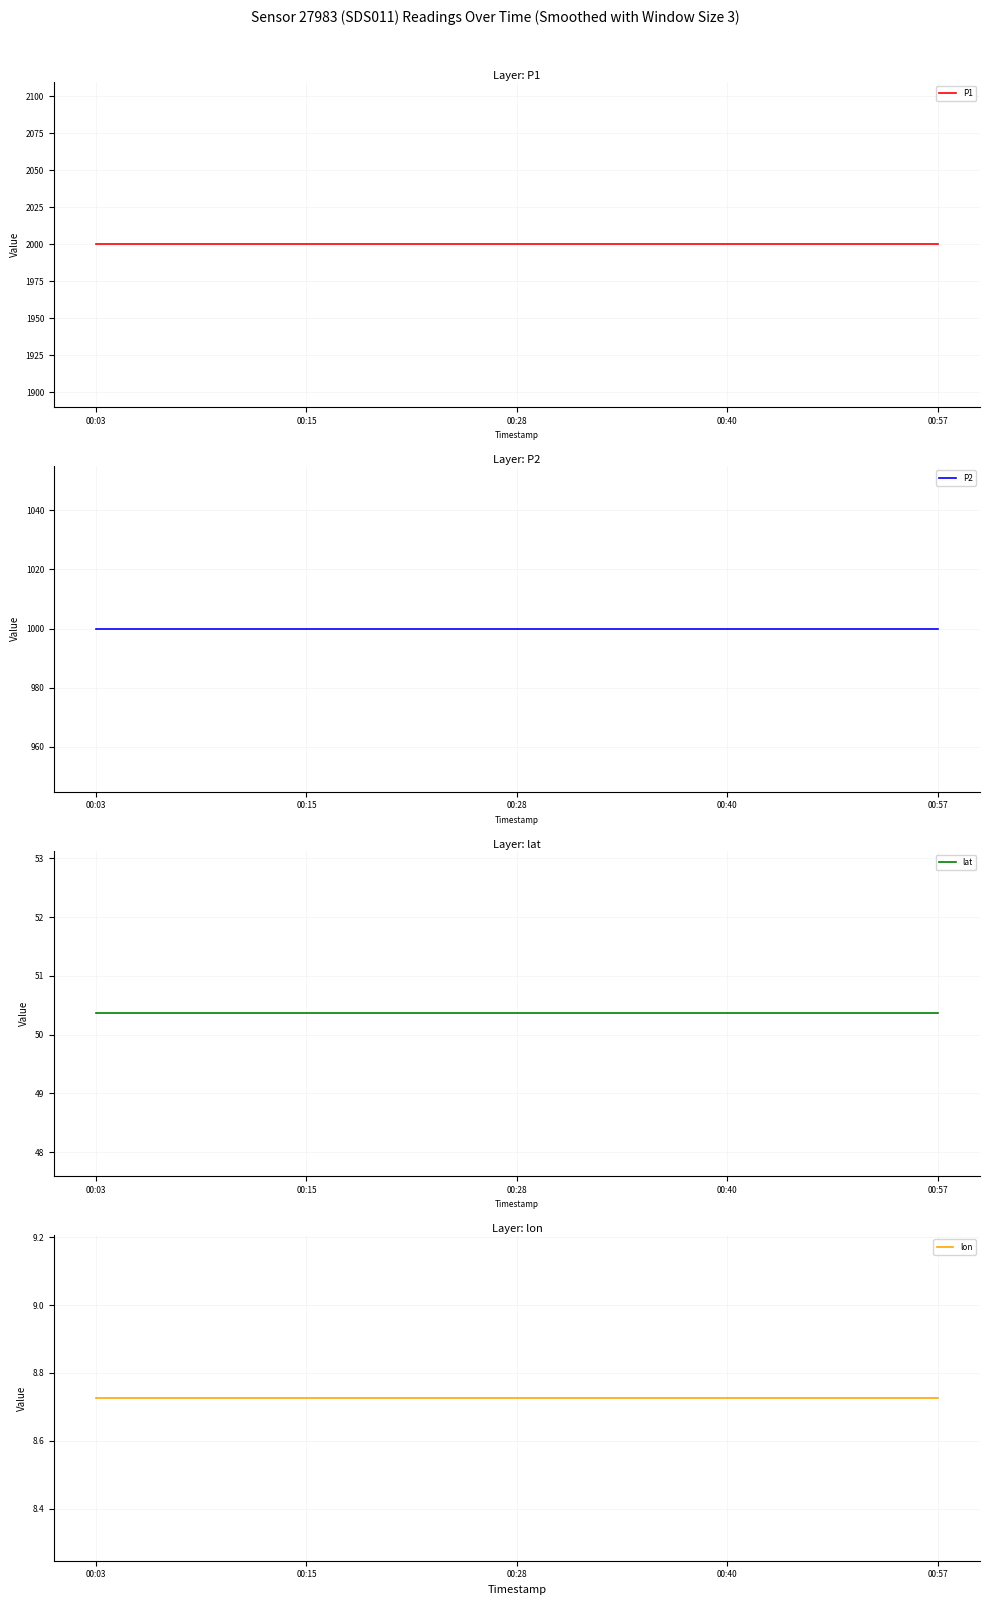

True or false: P1 and P2 cross at least once.

False